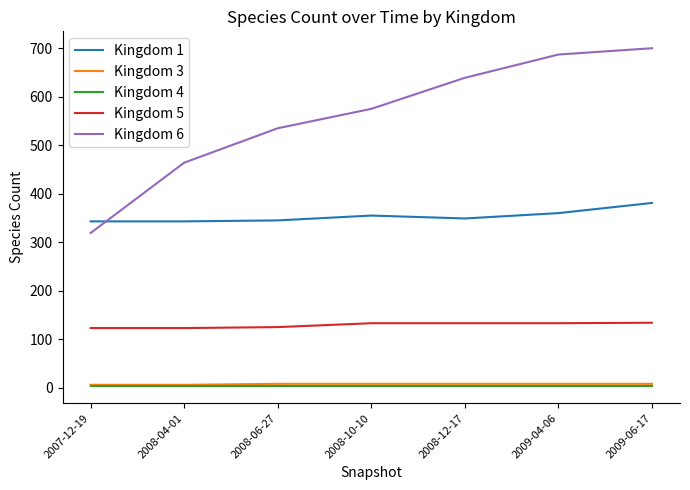

True or false: Kingdom 6 and Kingdom 4 cross at least once.

False